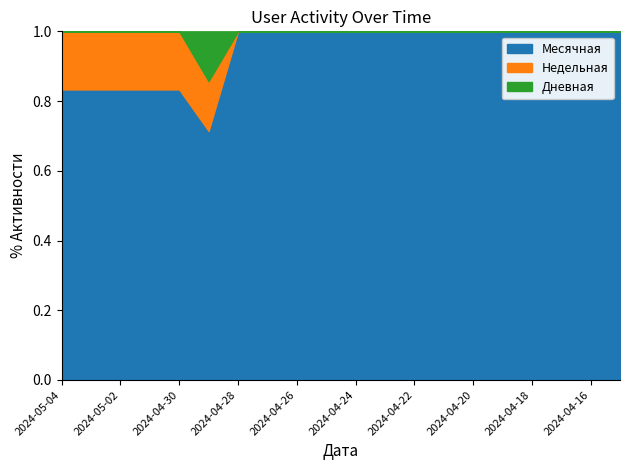

Is it true that Месячная equals 7 at 2024-04-24?

False